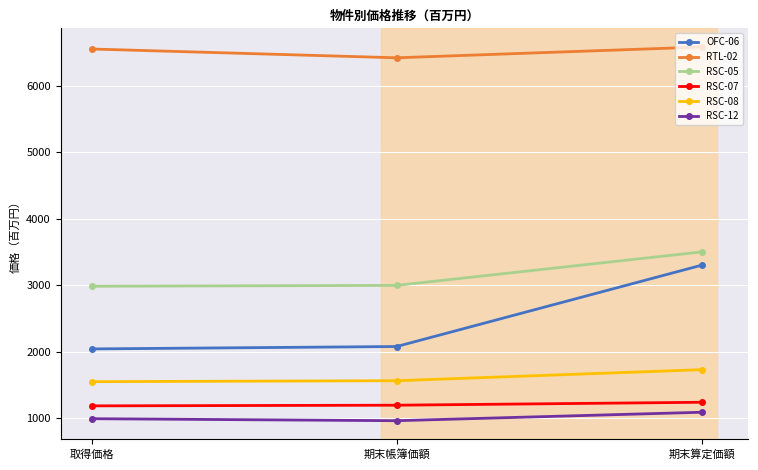

What is the label of the 1st point from the right?

期末算定価額